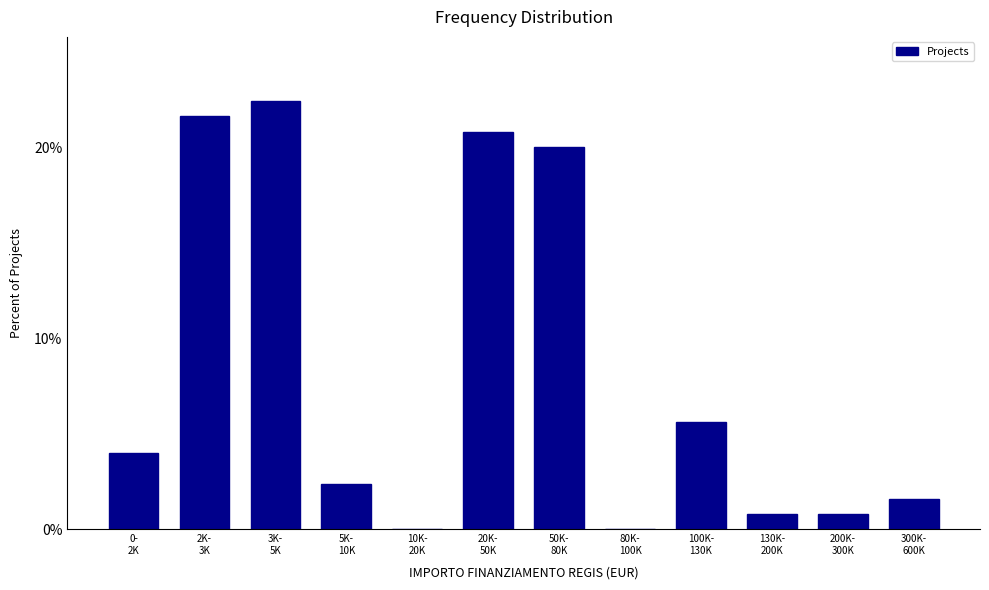

What is the maximum value shown in the chart?

22.4